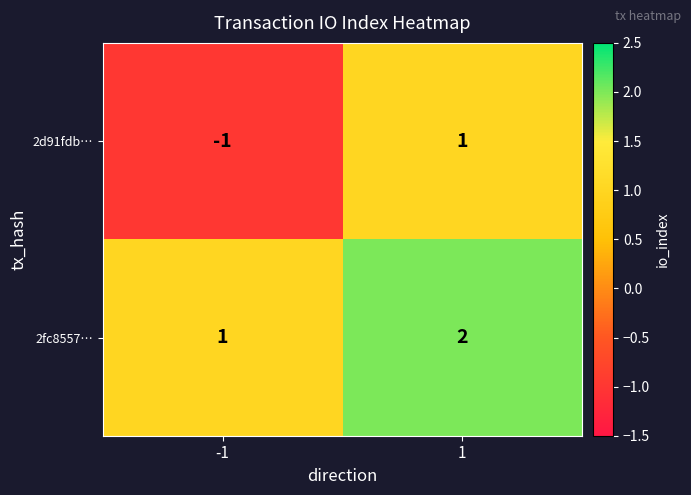

Which series has the largest range (max minus min)?

2d91fdb…